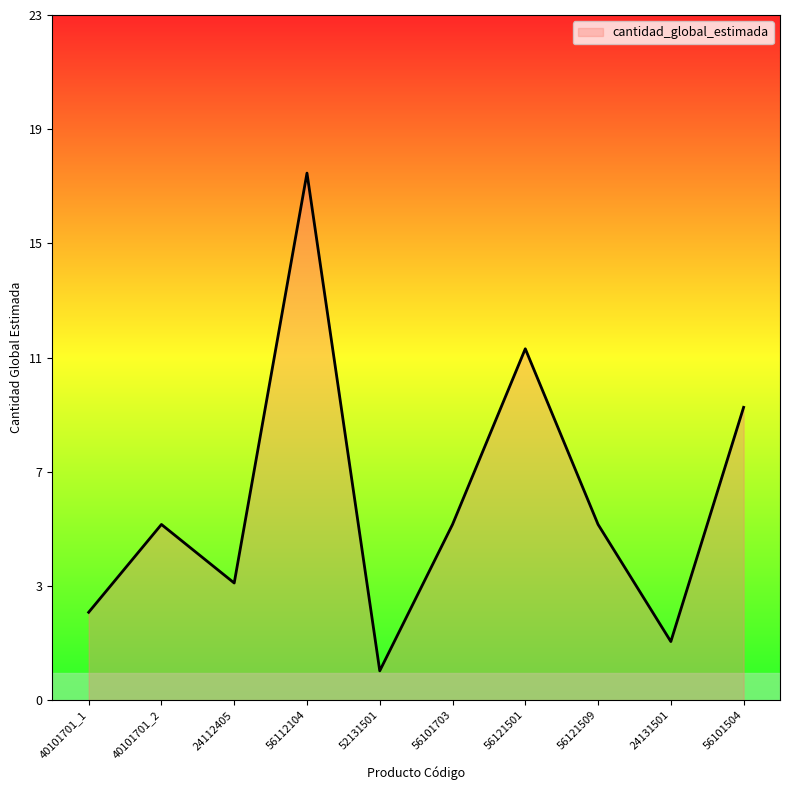

Which category has the highest value across all series?

56112104